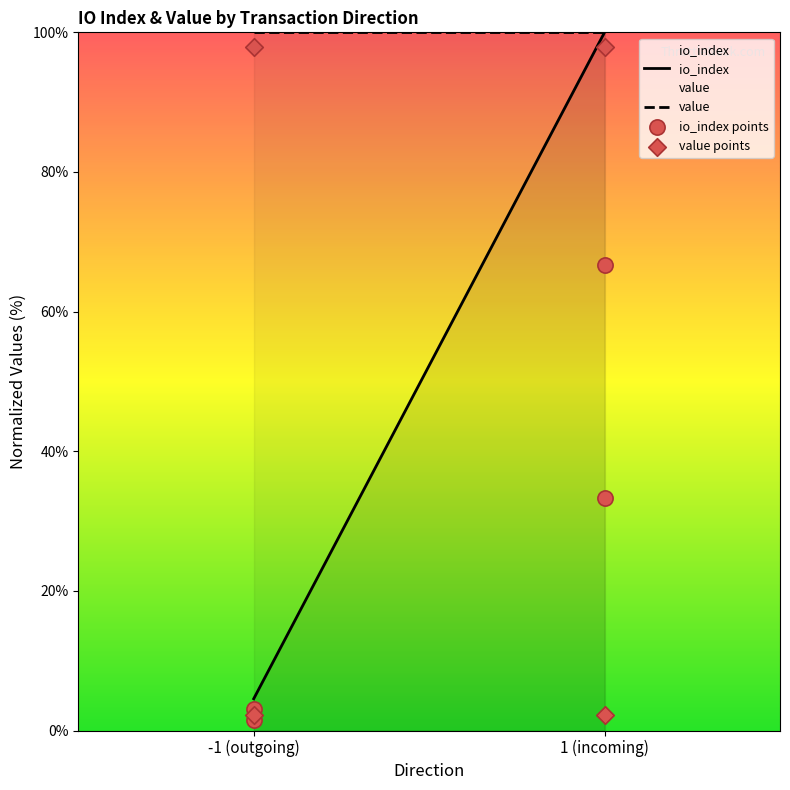

Which series has the largest Y range (max minus min)?

value